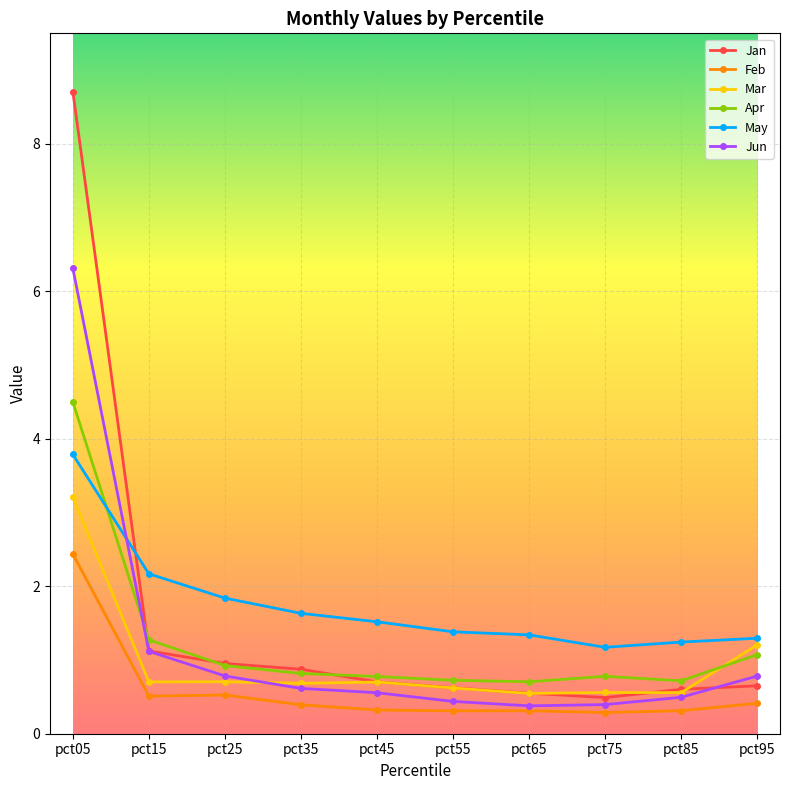

What is the difference between the Jun values at pct65 and pct25?

0.4